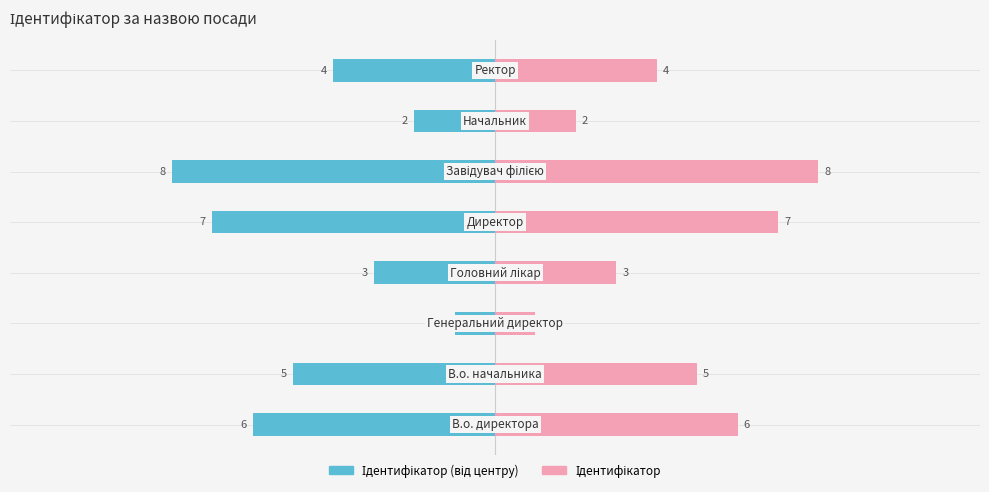

Is it true that Ідентифікатор (зворотній) equals -5 at 3?

False